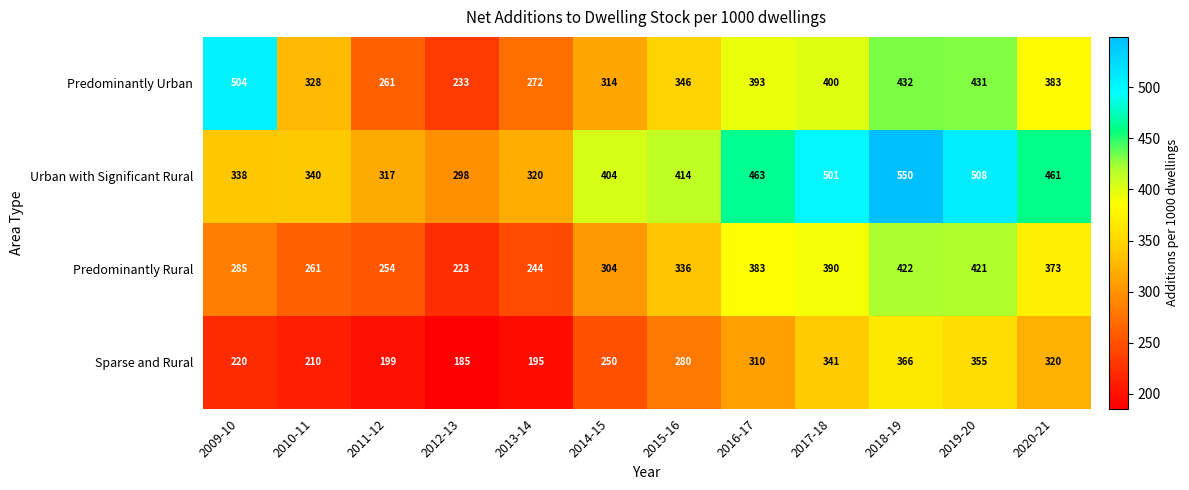

Which series changed the most between 2012-13 and 2017-18?

Urban with Significant Rural